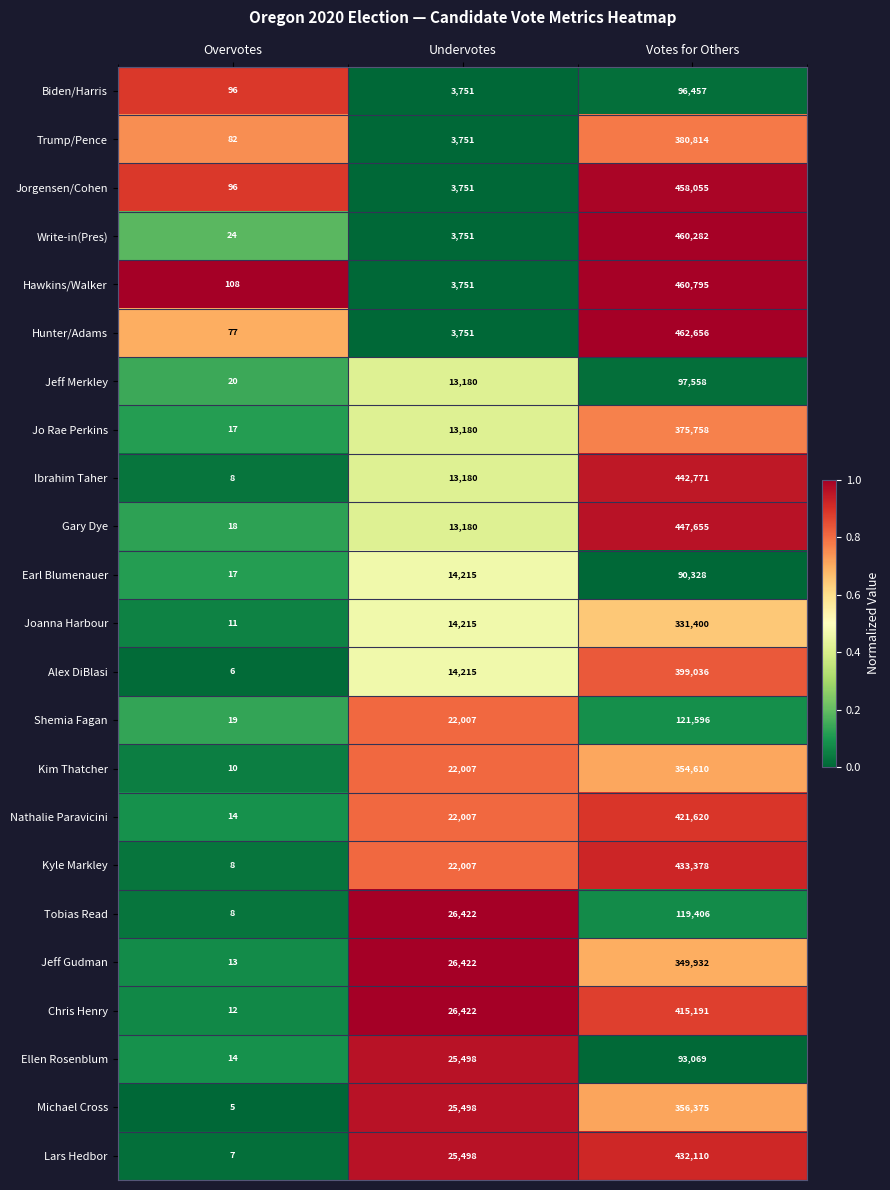

What is the spread (max minus min) of values at Undervotes?

22671